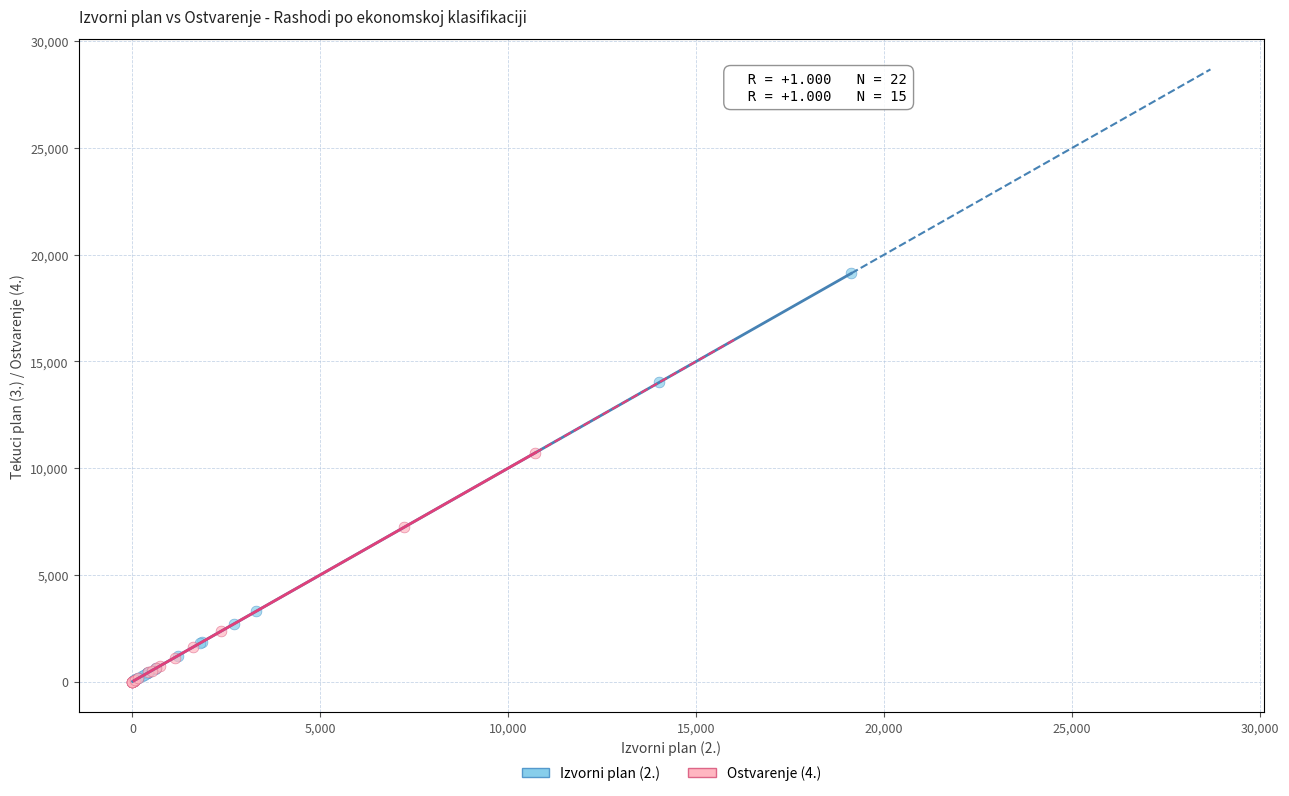

Which series contains the highest Y value?

Izvorni plan (2.)